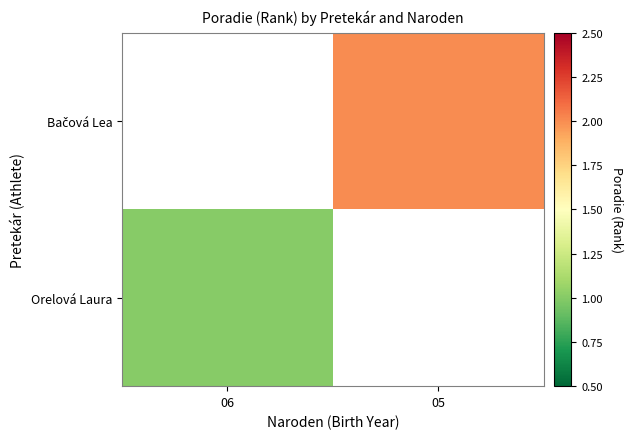

Rank the series by their maximum value, from highest to lowest.

Orelová Laura, Bačová Lea